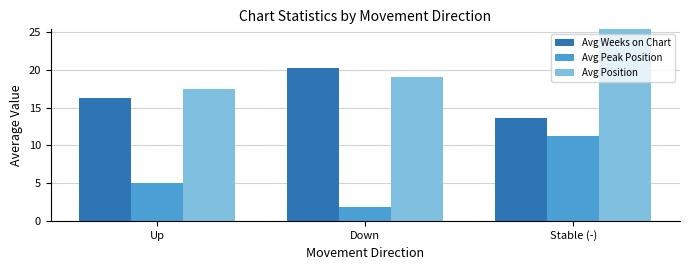

What value does the Avg Weeks on Chart series have at Down?

20.3